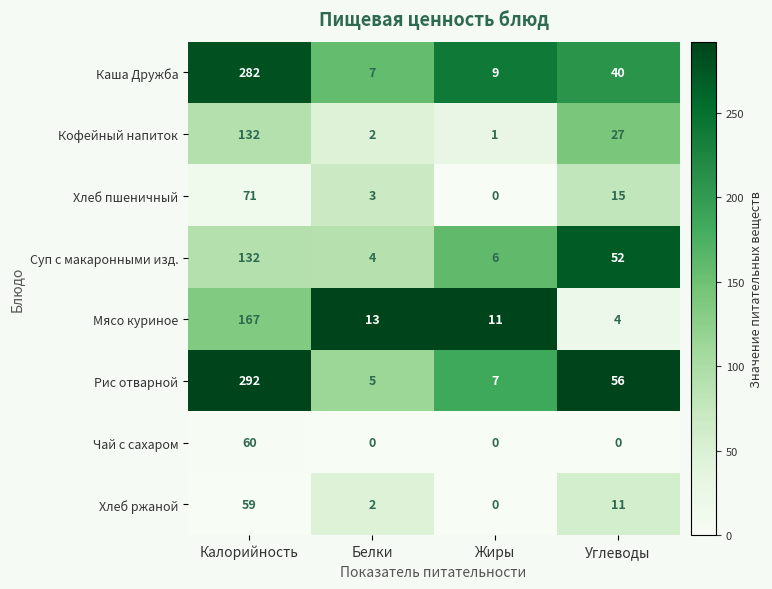

What is the maximum value for Хлеб ржаной?

59